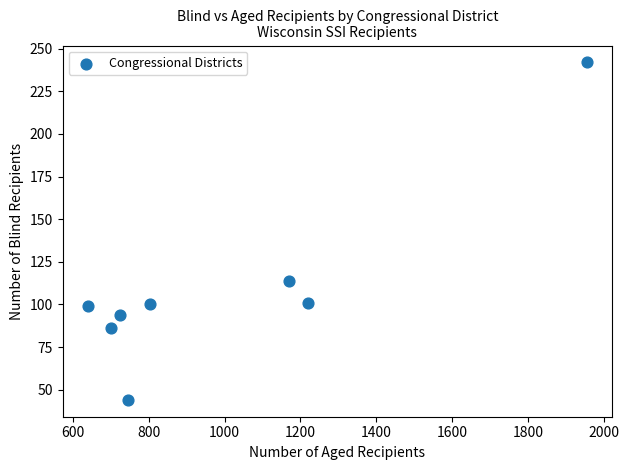

What is the range of Y values (max minus min)?

198